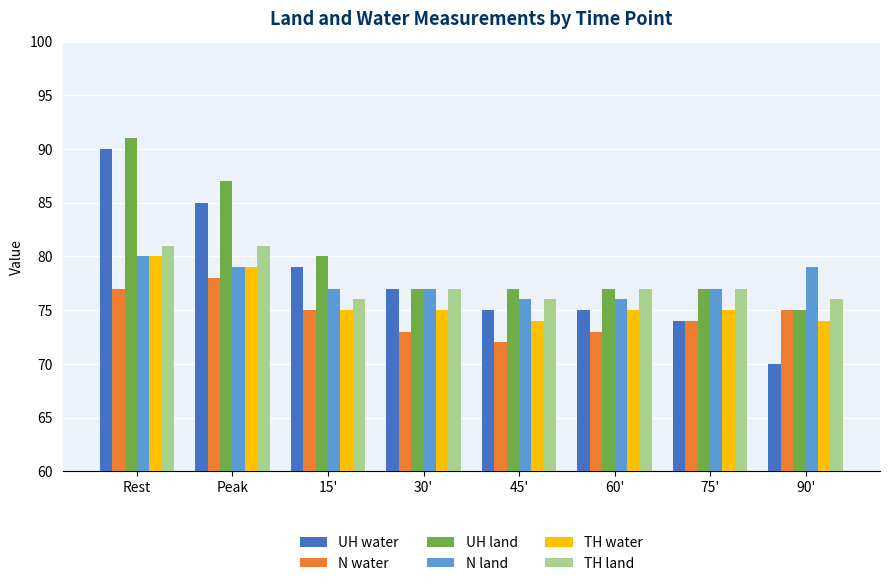

What is the difference between the TH water values at 15' and 90'?

1